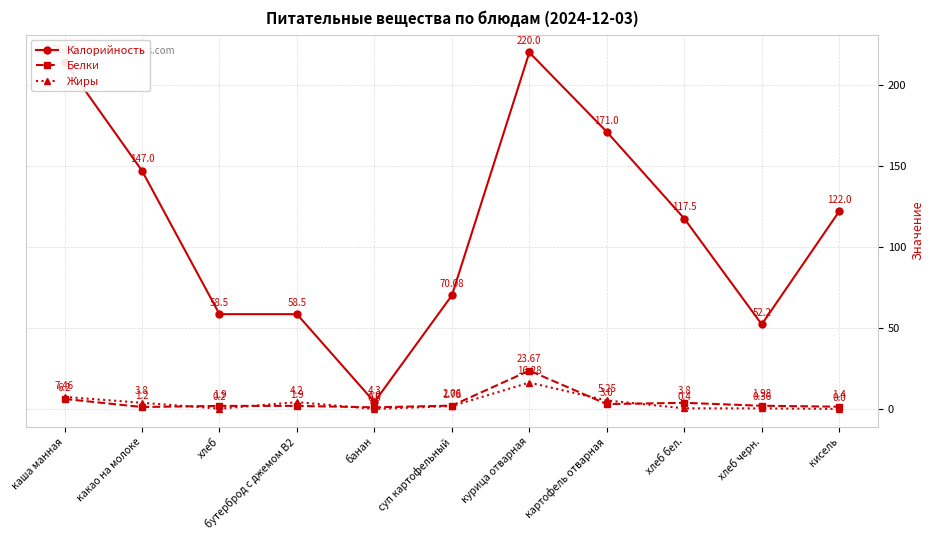

What are all the series names shown in the legend?

Калорийность, Белки, Жиры